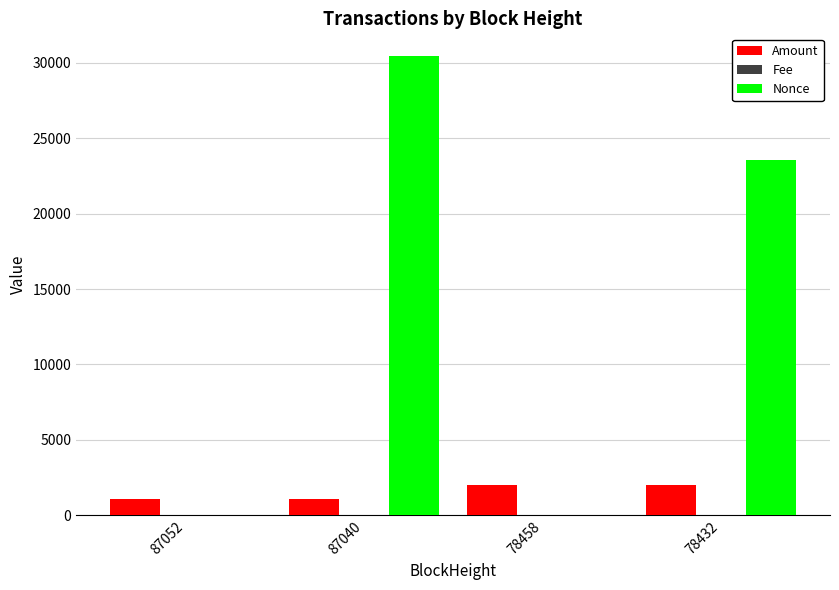

Which series has the largest range (max minus min)?

Nonce